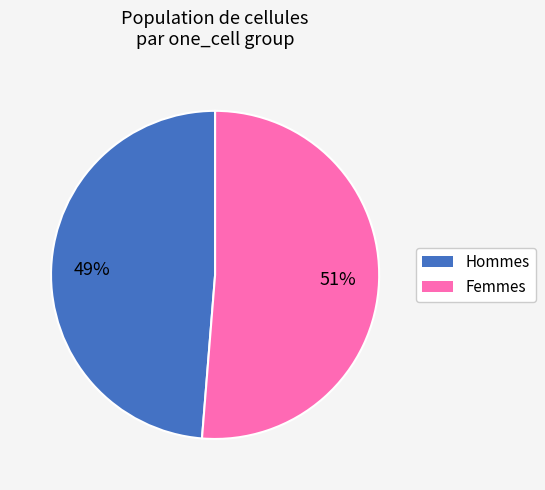

Is there a majority slice in this chart?

Yes